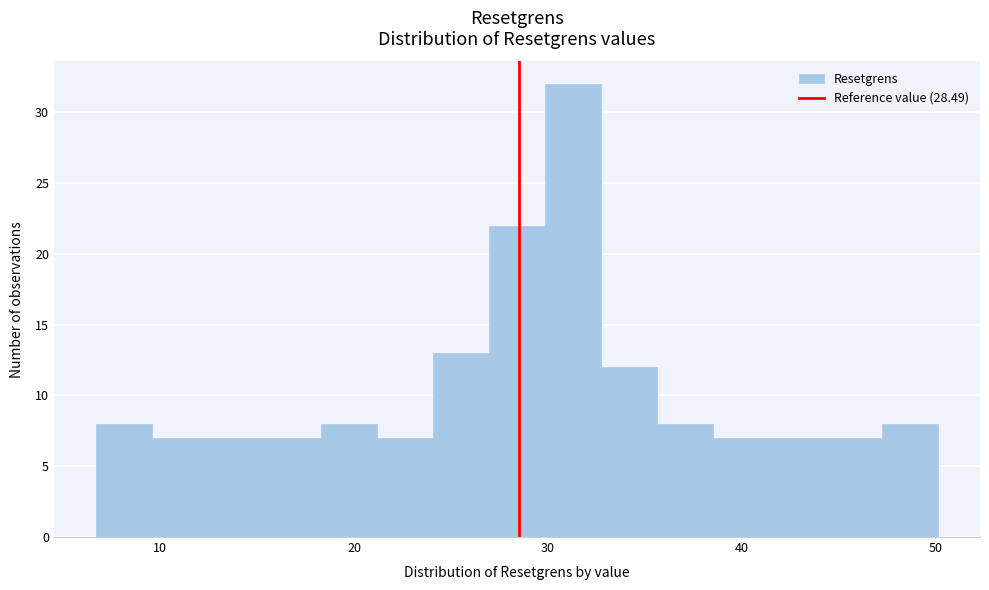

Read against the x-axis, roughly where is the centre of the tallest bar?

31